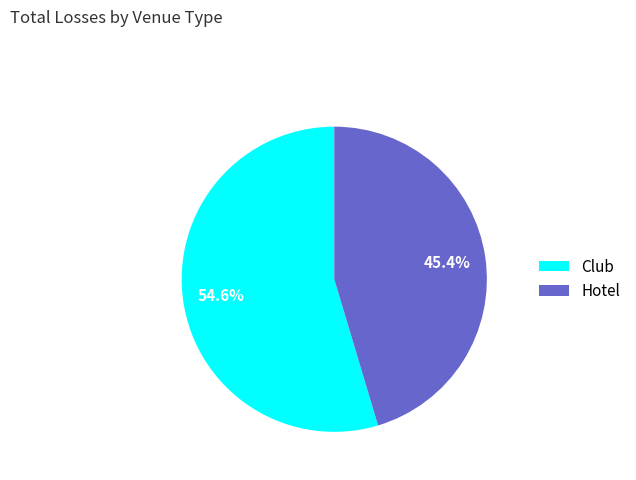

What percentage is the Hotel slice, to the nearest percent?

45%